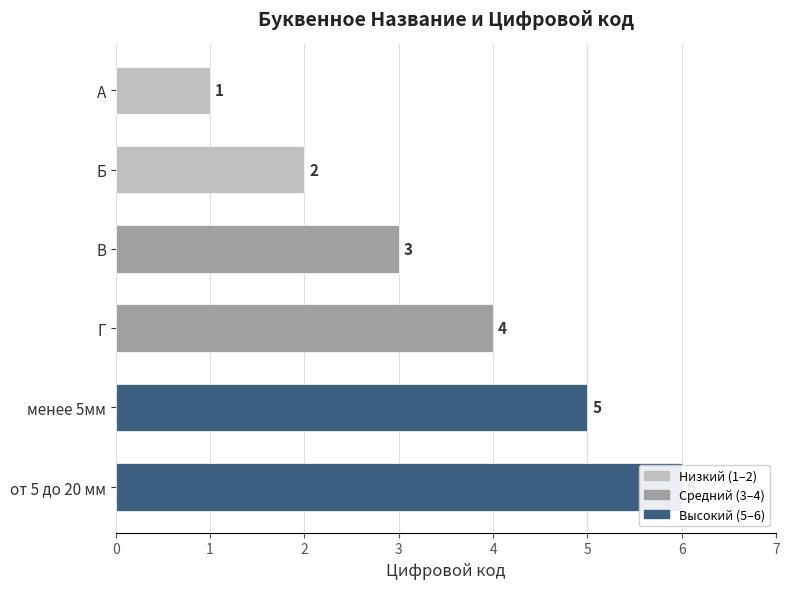

Reading left to right, list all the values displayed in this chart.

1	2	3	4	5	6